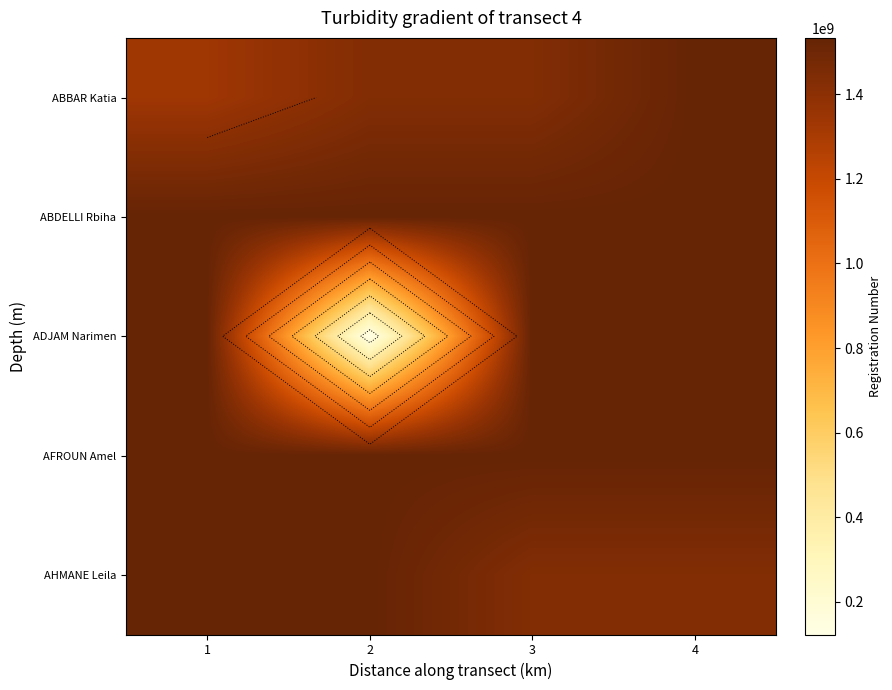

Is the value of AHMANE Leila at 4 greater than the value of ADJAM Narimen at 2?

Yes